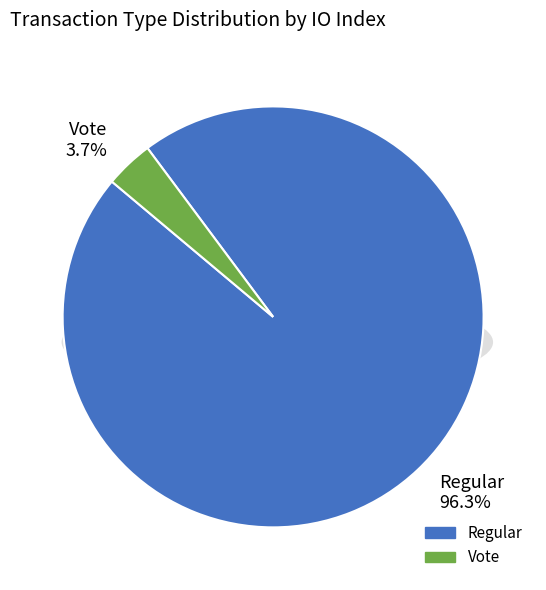

To the nearest percent, what is the combined percentage of Regular and Vote?

100%